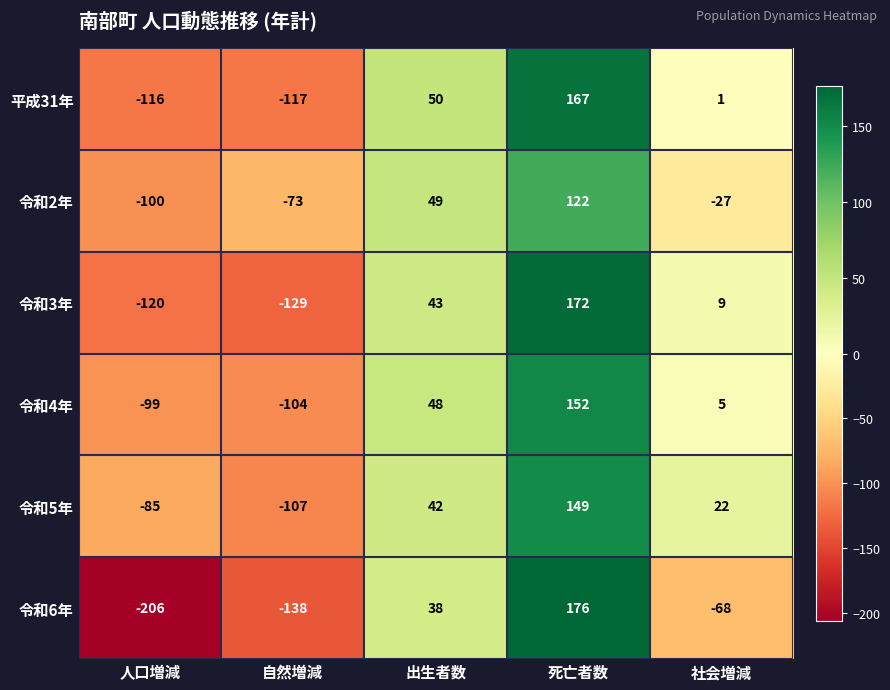

How many values in 平成31年 are below zero?

2